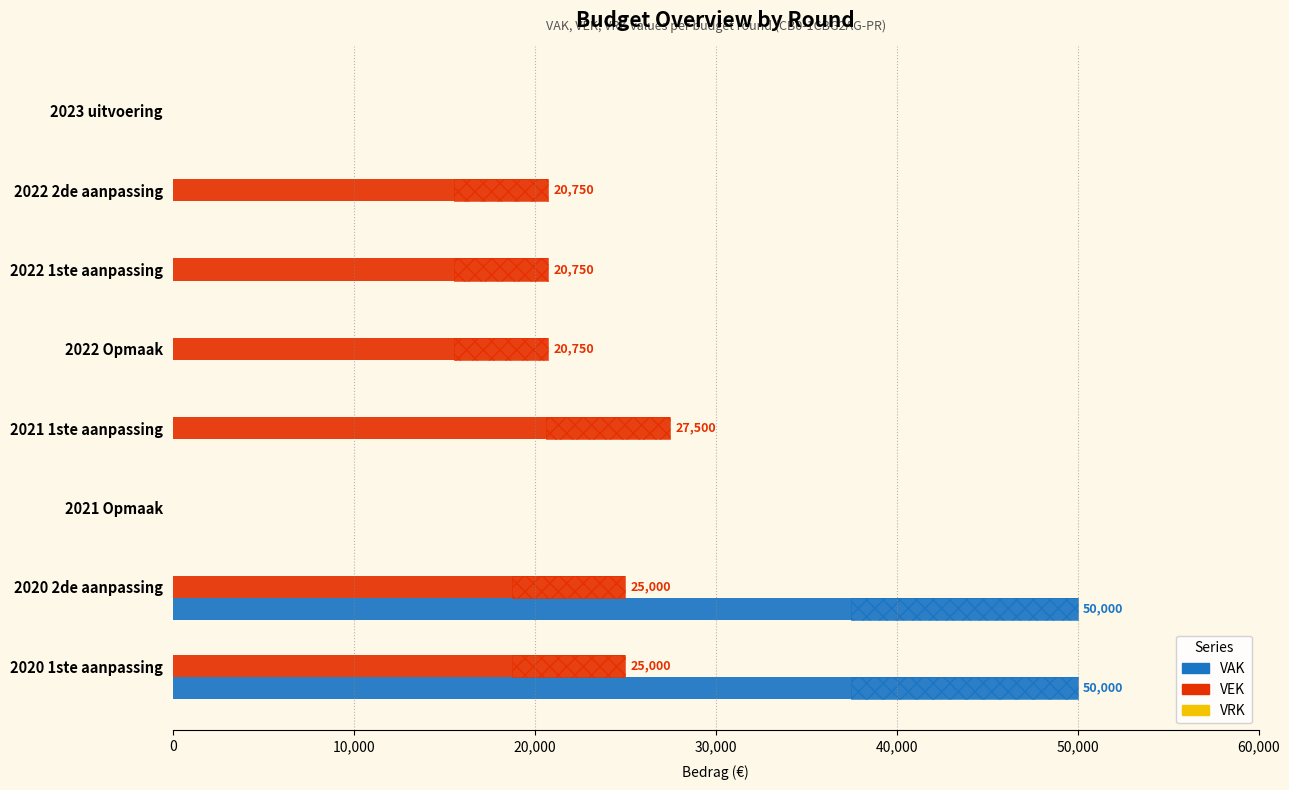

How many categories are shown in the chart?

8